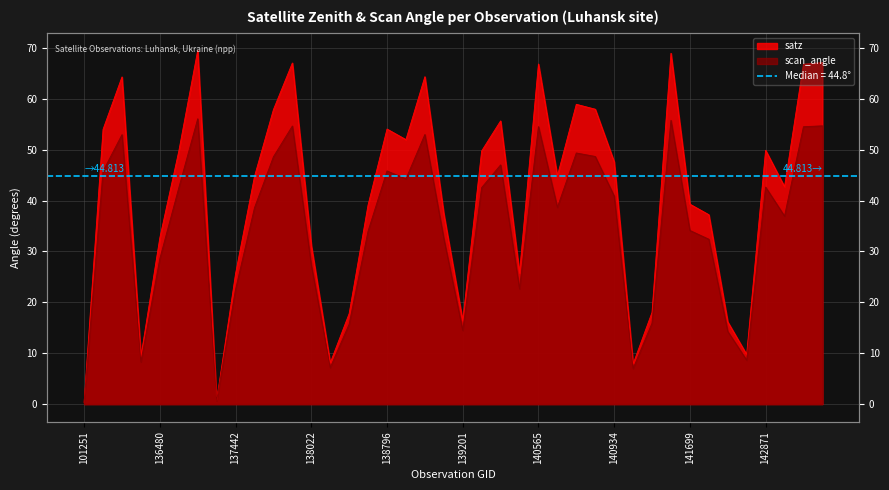

True or false: satz and scan_angle cross at least once.

False